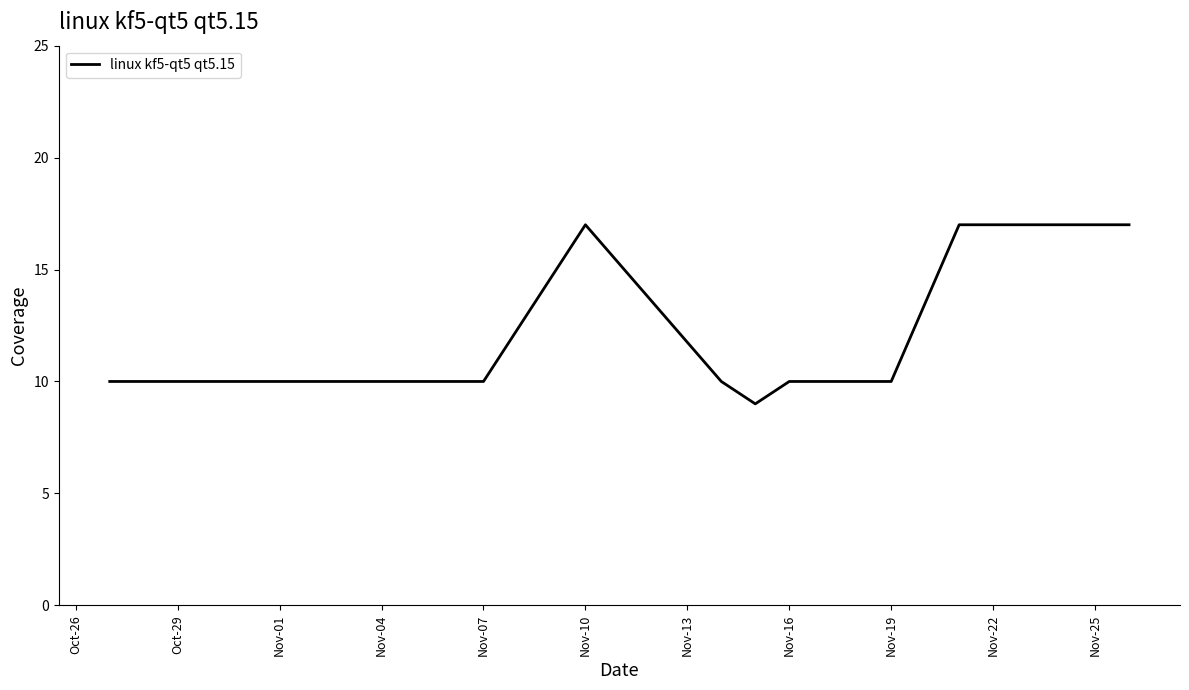

What is the maximum value shown in the chart?

17